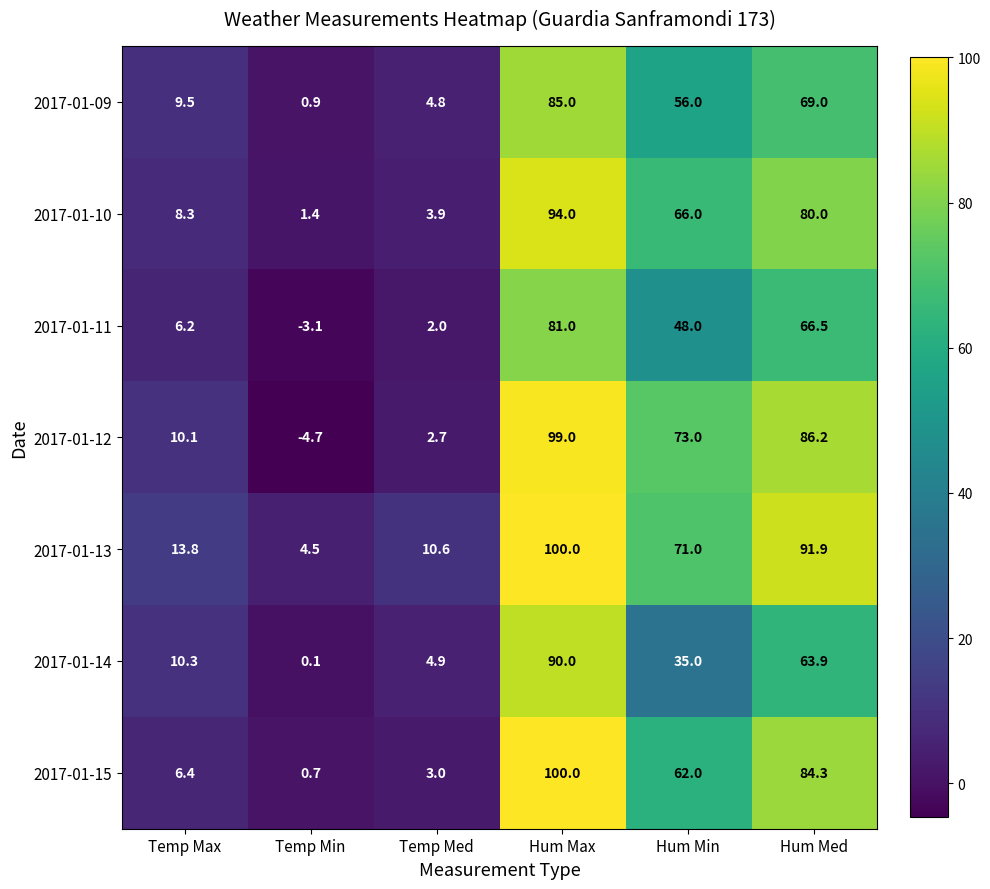

True or false: 2017-01-14 has a value of 3.4 at Temp Med.

False